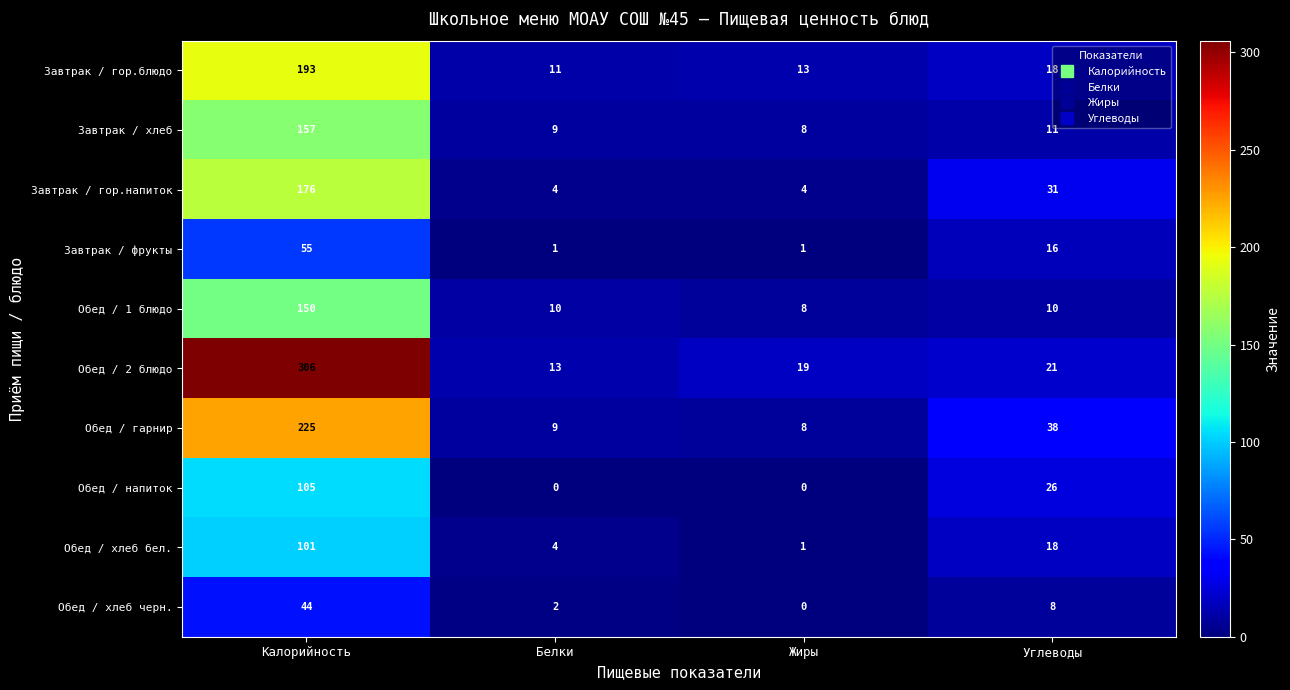

Which series changed the most between Белки and Углеводы?

Обед / гарнир